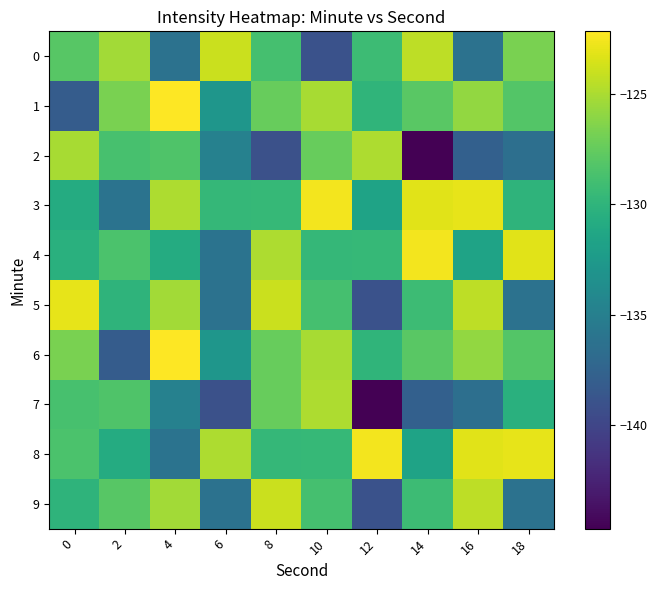

Reading right to left, what are all the values shown in this chart?

0: 18=-126.7	16=-136.2	14=-124.4	12=-129.2	10=-139.0	8=-128.8	6=-123.9	4=-136.2	2=-125.3	0=-128.0
1: 18=-128.2	16=-125.8	14=-127.9	12=-129.9	10=-125.1	8=-127.4	6=-132.9	4=-122.2	2=-126.7	0=-138.2
2: 18=-136.5	16=-137.8	14=-144.7	12=-125.0	10=-127.4	8=-139.1	6=-134.8	4=-128.4	2=-128.7	0=-125.1
3: 18=-130.1	16=-123.0	14=-123.2	12=-131.6	10=-122.5	8=-129.6	6=-129.7	4=-125.0	2=-136.1	0=-130.8
4: 18=-123.2	16=-131.6	14=-122.5	12=-129.6	10=-129.7	8=-125.0	6=-136.1	4=-130.8	2=-128.5	0=-130.4
5: 18=-136.2	16=-124.4	14=-129.2	12=-139.0	10=-128.8	8=-123.9	6=-136.2	4=-125.3	2=-130.1	0=-123.0
6: 18=-128.2	16=-125.8	14=-127.9	12=-129.9	10=-125.1	8=-127.4	6=-132.9	4=-122.2	2=-138.2	0=-126.7
7: 18=-130.4	16=-136.5	14=-137.8	12=-144.7	10=-125.0	8=-127.4	6=-139.1	4=-134.8	2=-128.4	0=-128.7
8: 18=-123.0	16=-123.2	14=-131.6	12=-122.5	10=-129.6	8=-129.7	6=-125.0	4=-136.1	2=-130.8	0=-128.5
9: 18=-136.2	16=-124.4	14=-129.2	12=-139.0	10=-128.8	8=-123.9	6=-136.2	4=-125.3	2=-128.0	0=-130.1